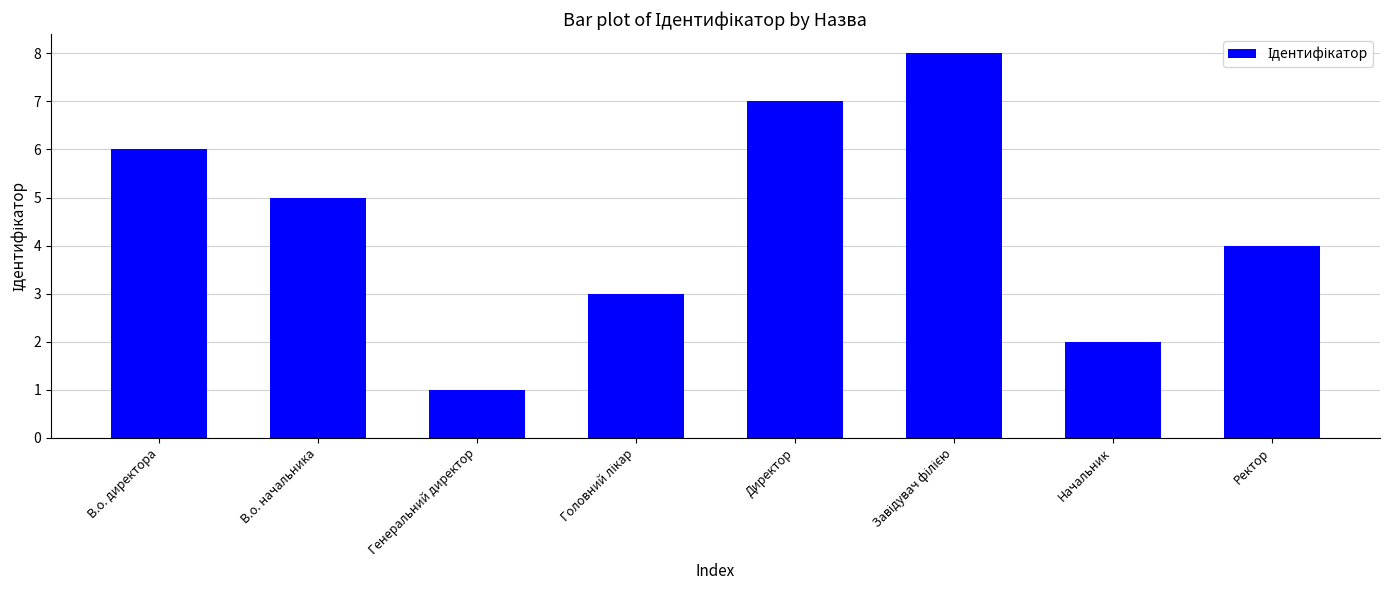

How many data points are less than 5?

4